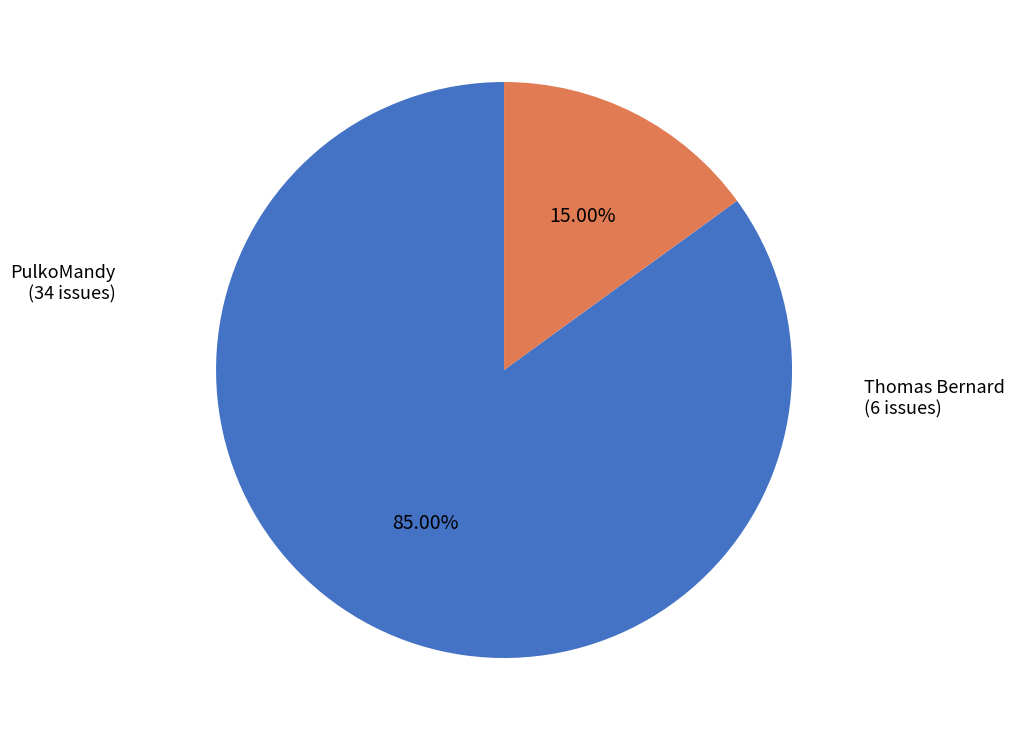

Is there any slice that represents more than half of the pie?

Yes